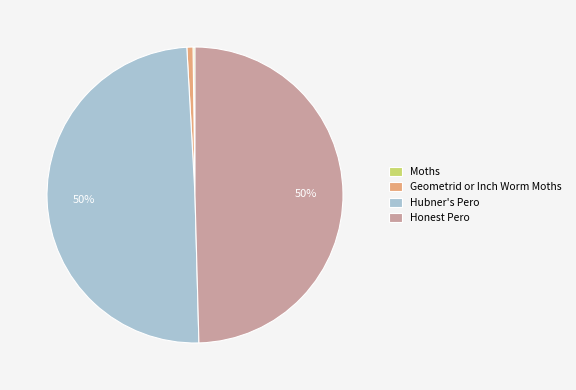

Is it true that Hubner's Pero is 35% of the pie?

False